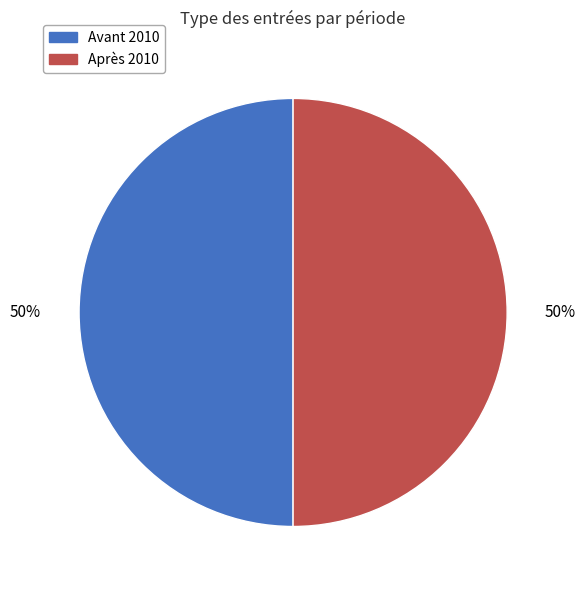

To the nearest percent, what is the average slice percentage?

50%